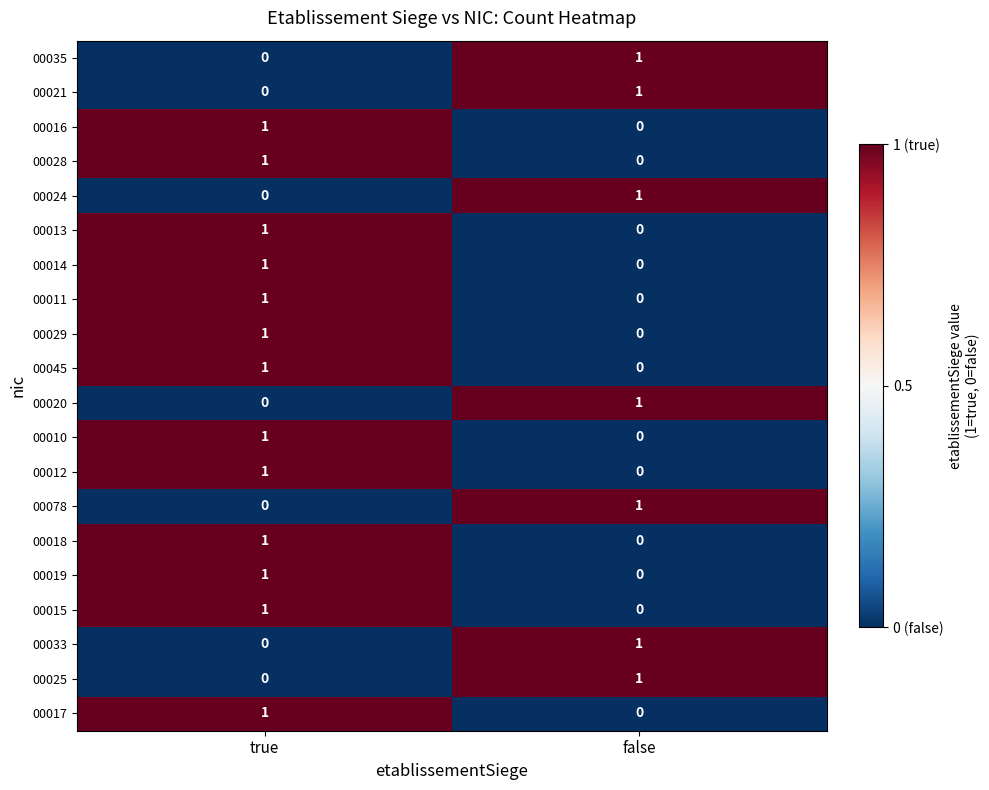

Is it true that 00028 equals 1 at true?

True